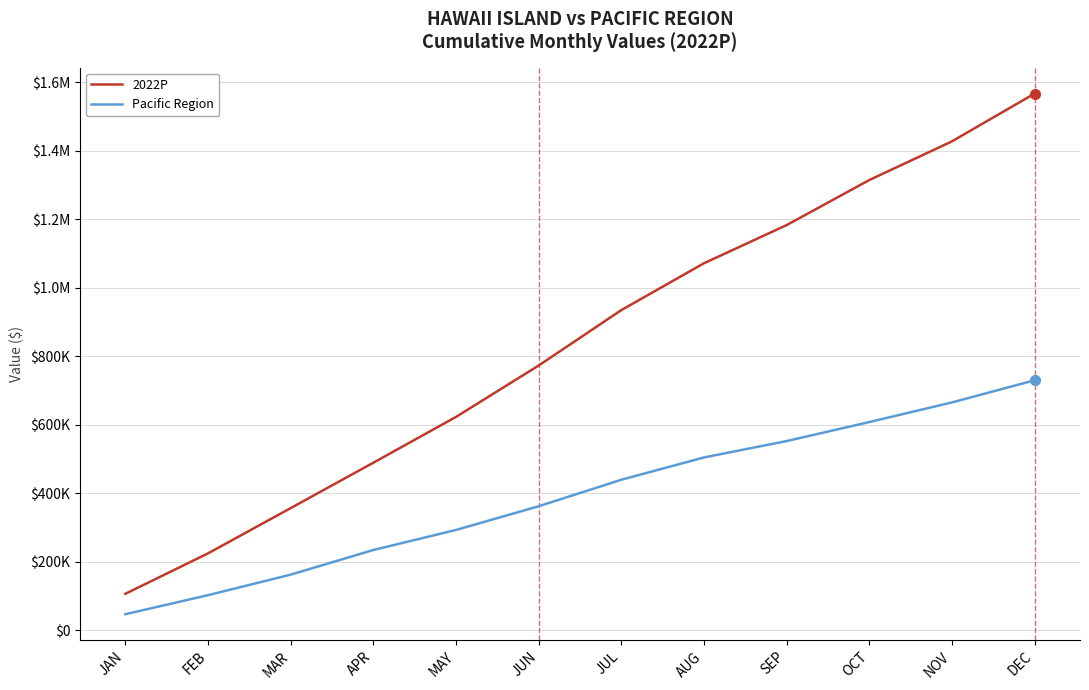

True or false: Pacific Region and 2022P intersect in this chart.

False